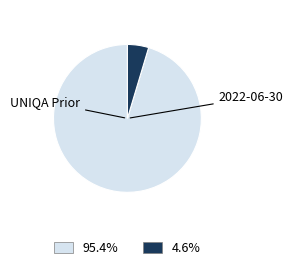

Does any single category account for the majority?

Yes